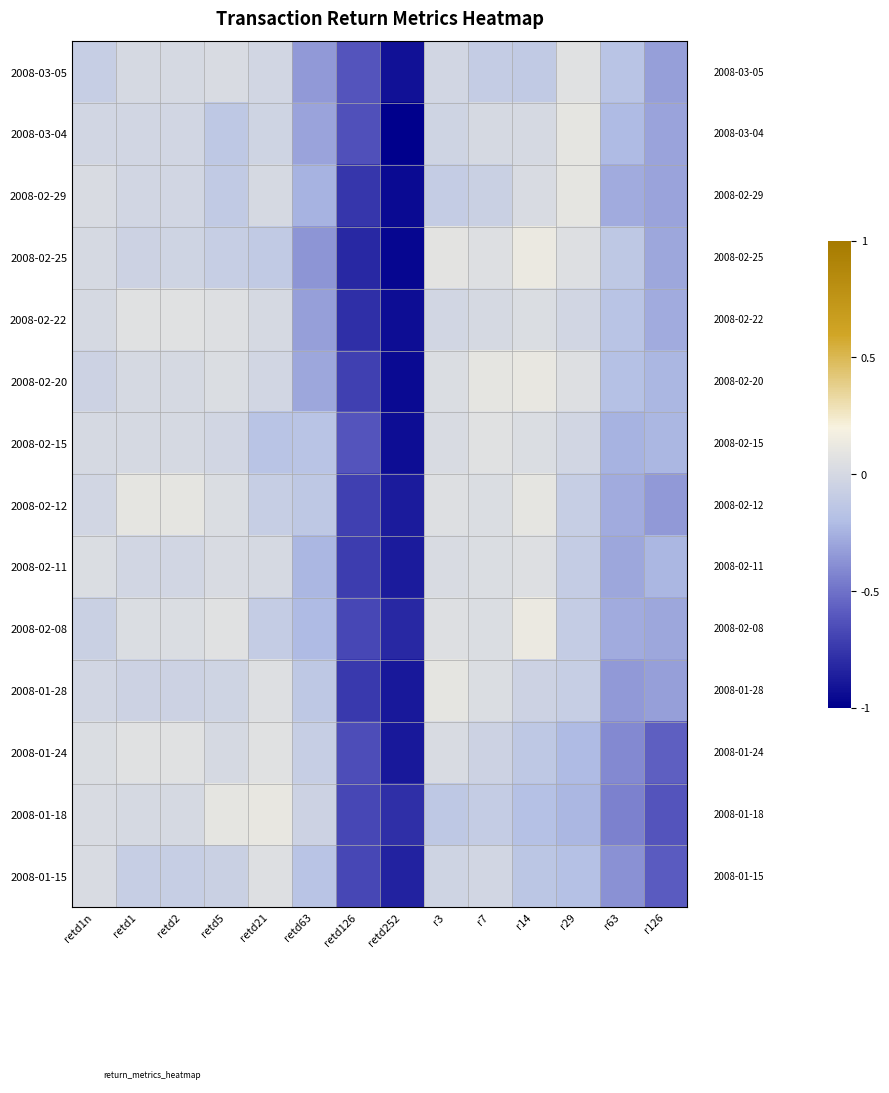

What is the spread (max minus min) of values at retd126?

0.2